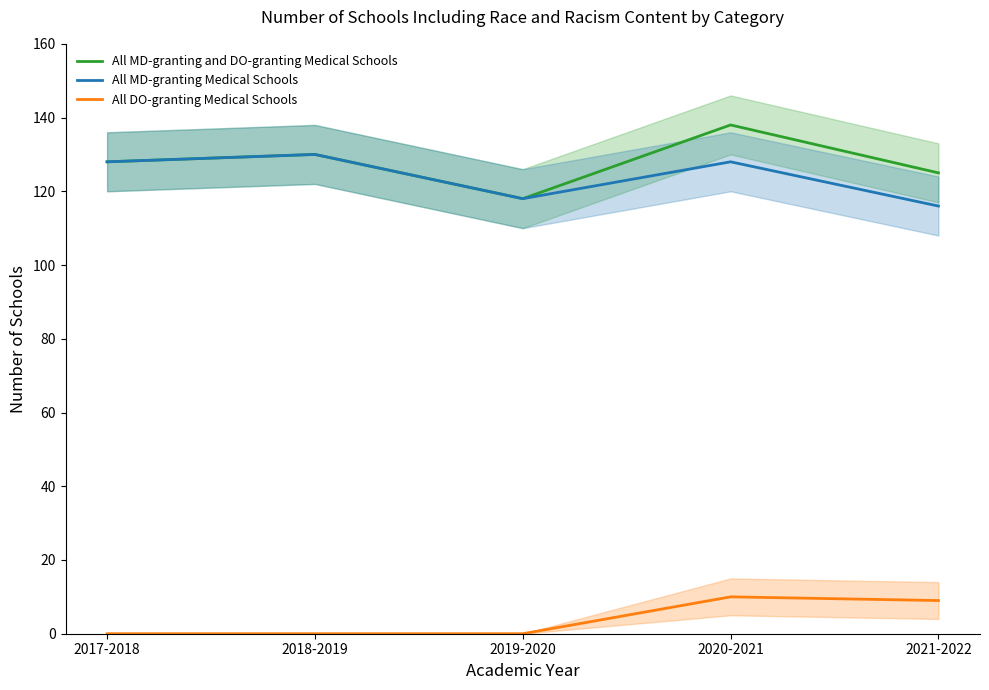

Where is the first local maximum for All MD-granting Medical Schools?

2018-2019